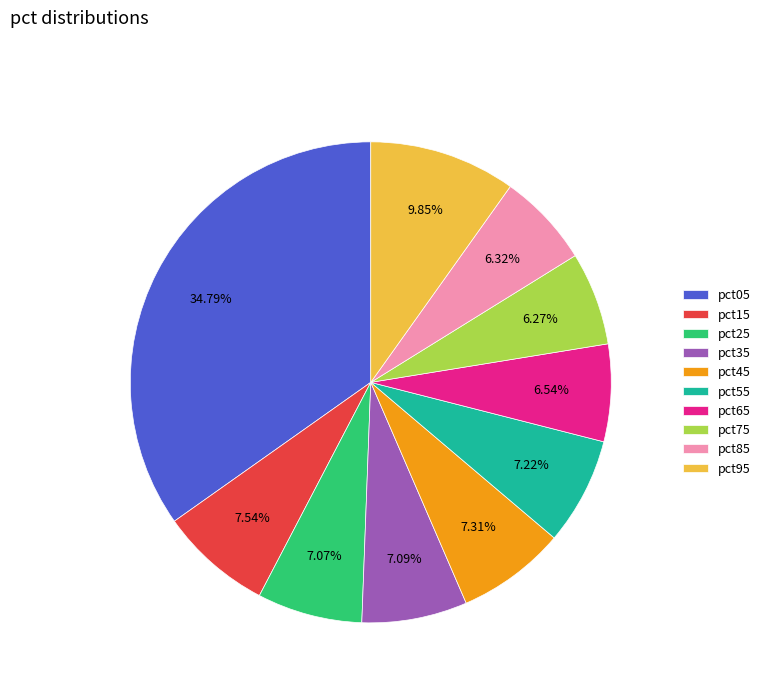

To the nearest percent, what is the difference between the pct05 and pct85 slice percentages?

28%